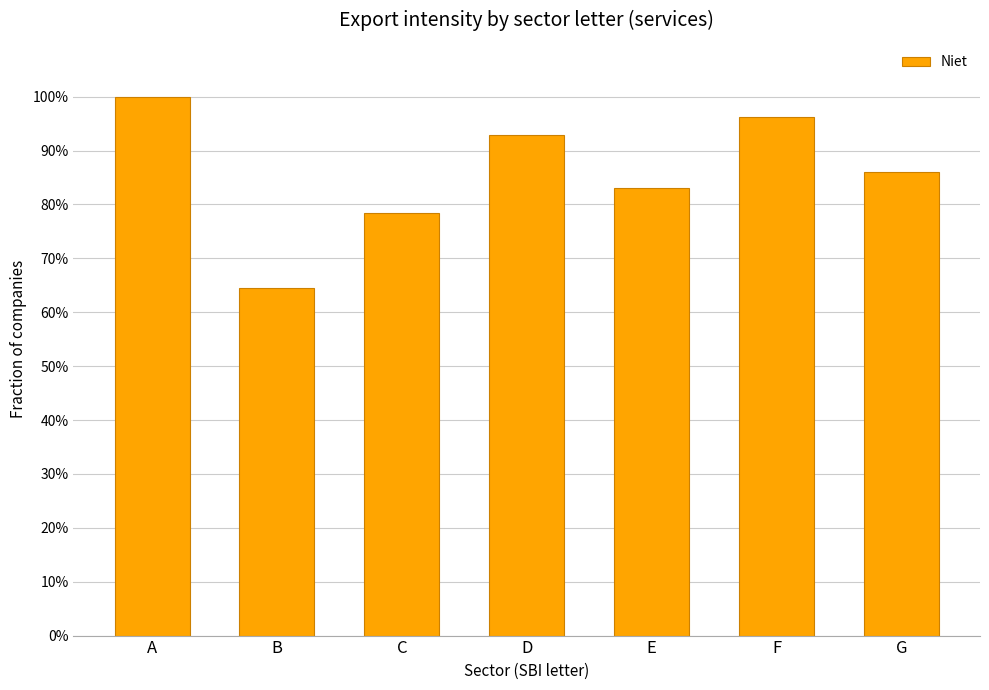

Rank the categories by value from lowest to highest.

B, C, E, G, D, F, A